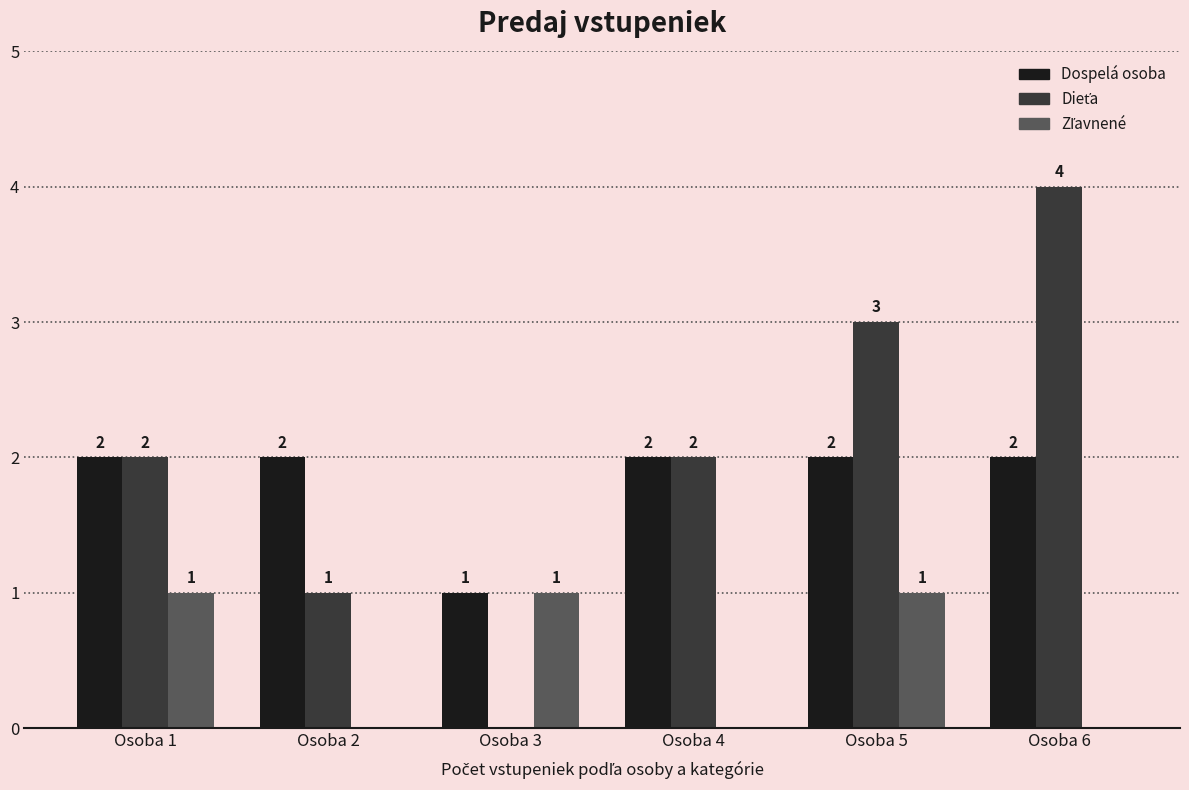

How many Dospelá osoba values are between 2 and 3?

5